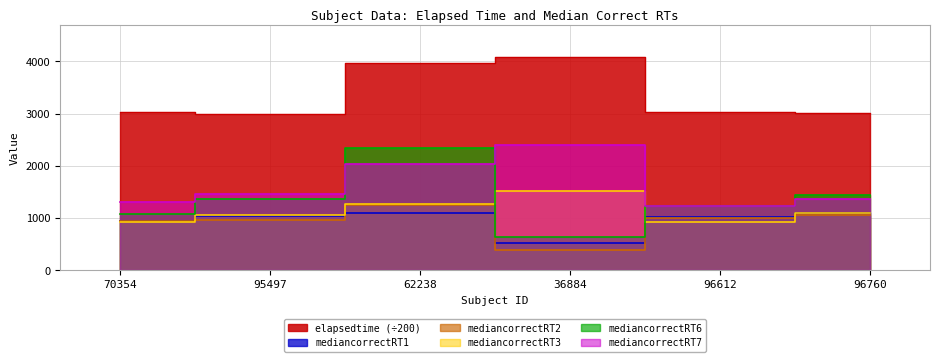

Is it true that mediancorrectRT7 equals 1317.0 at 70354?

True